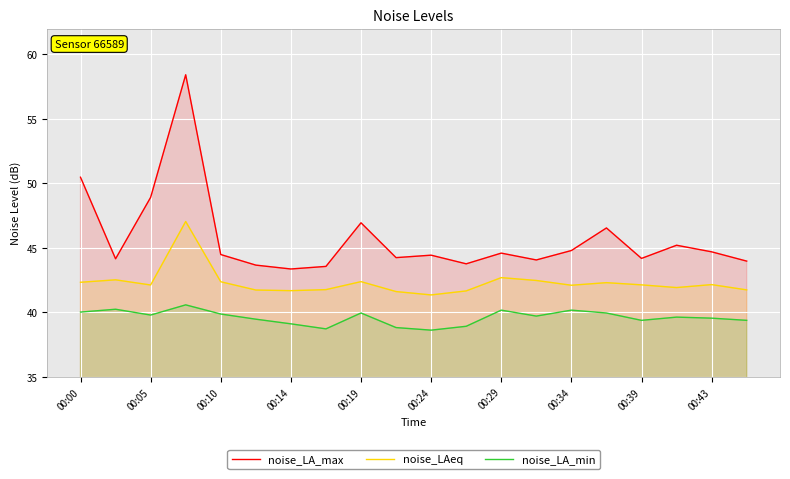

What is the difference between the highest and lowest values at 11?

4.8